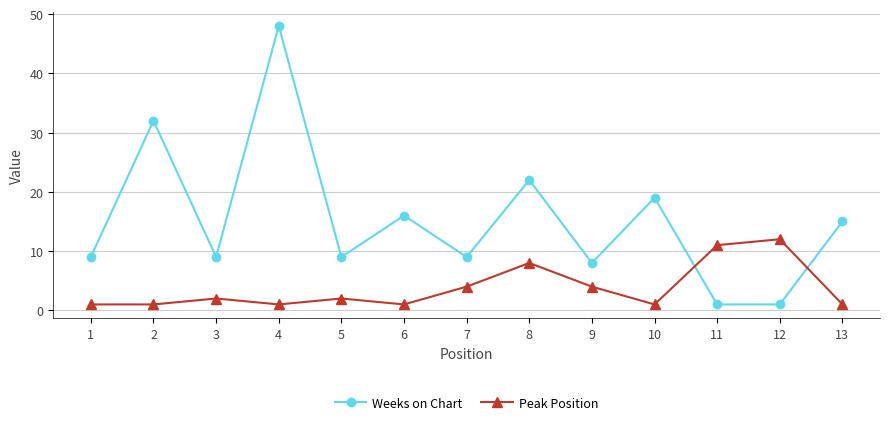

At which category does Peak Position reach its first local peak?

3